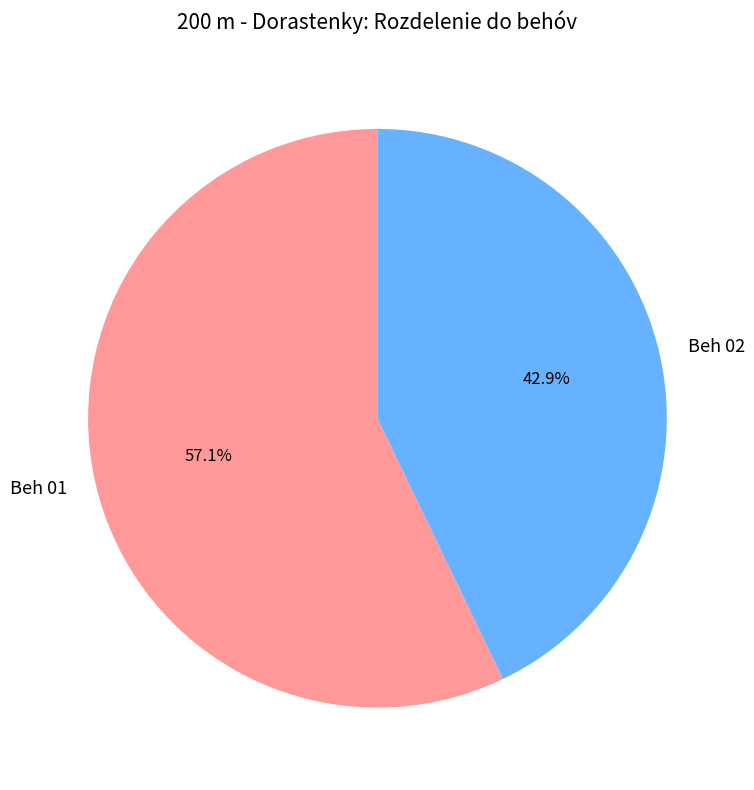

Is there a majority slice in this chart?

Yes